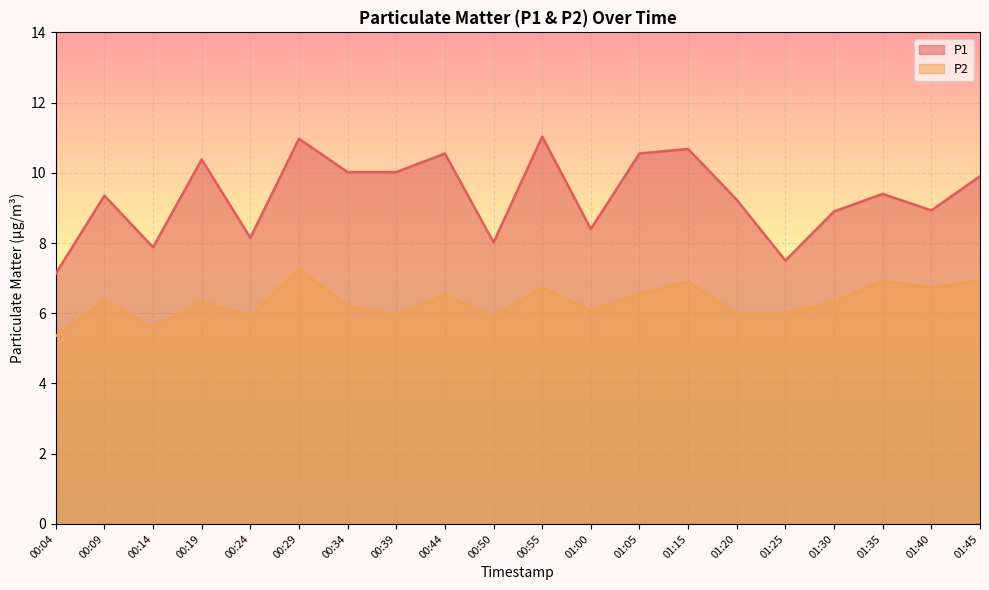

At which label does P1 reach its peak?

00:55